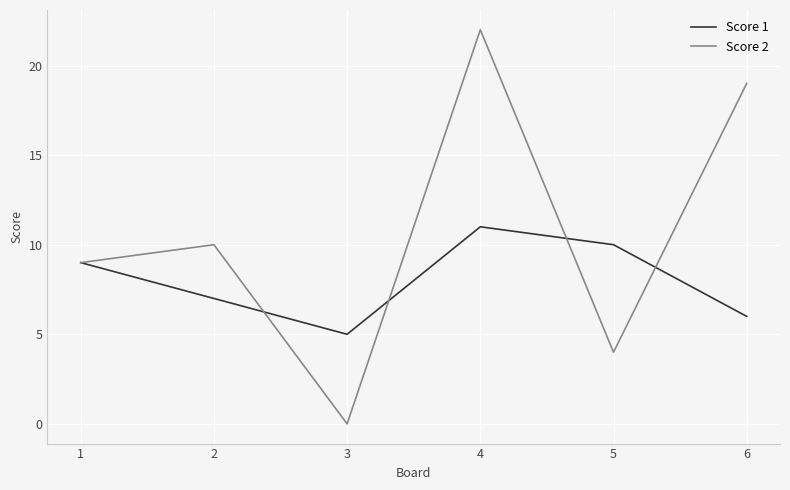

What is the sum of all Score 1 values?

48